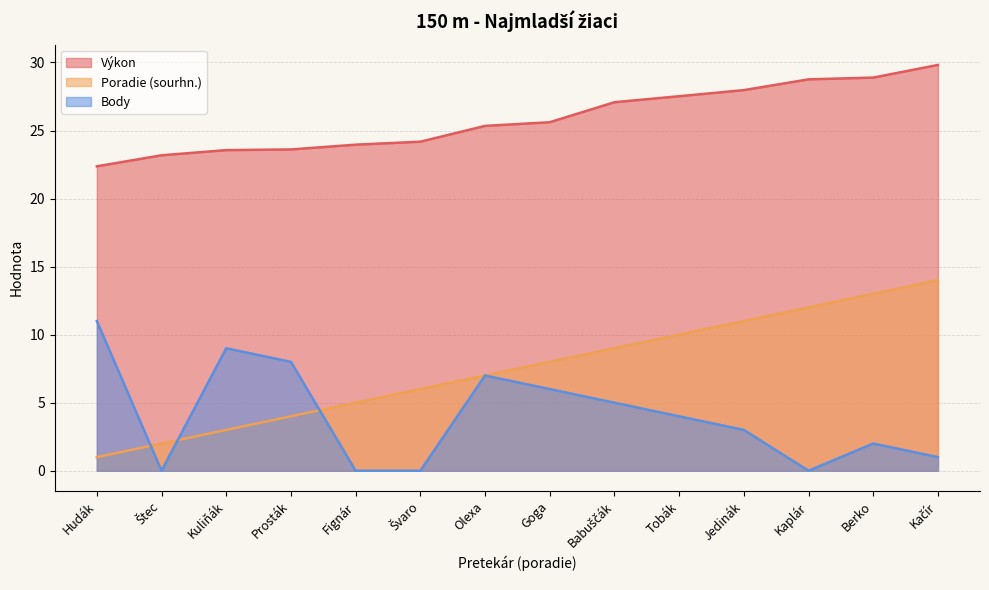

Reading left to right, transcribe all the data shown in this chart.

Výkon: 22.4	23.2	23.6	23.6	24.0	24.2	25.3	25.6	27.1	27.5	28.0	28.8	28.9	29.8
Poradie (sourhn.): 1.0	2.0	3.0	4.0	5.0	6.0	7.0	8.0	9.0	10.0	11.0	12.0	13.0	14.0
Body: 11.0	0.0	9.0	8.0	0.0	0.0	7.0	6.0	5.0	4.0	3.0	0.0	2.0	1.0